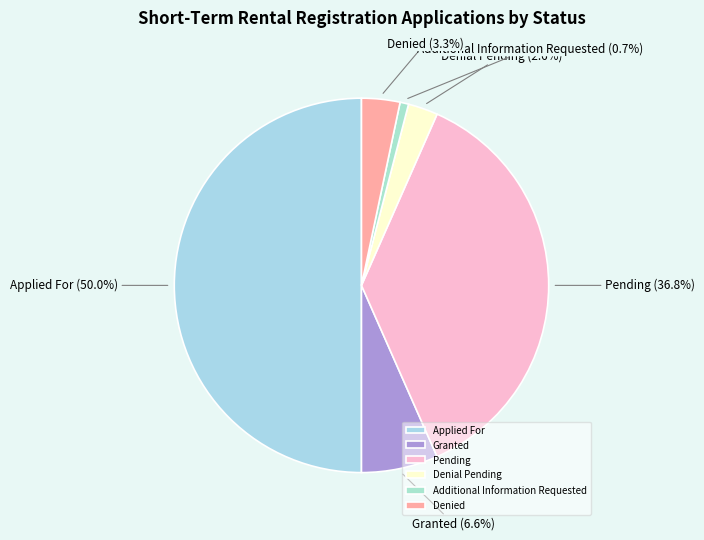

Is it true that Granted is 7% of the pie?

True